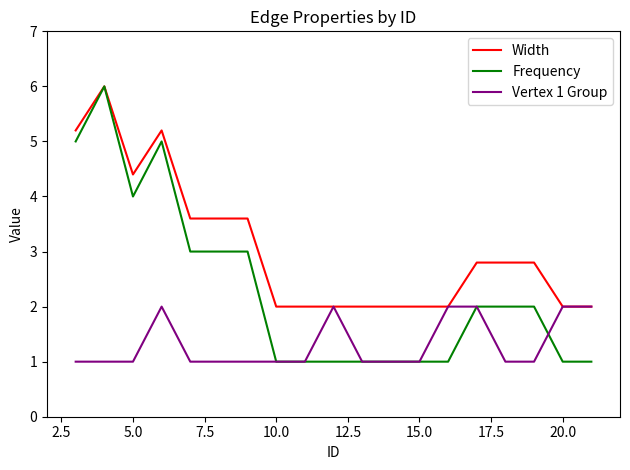

List the series in order of their overall mean, highest first.

Width, Frequency, Vertex 1 Group